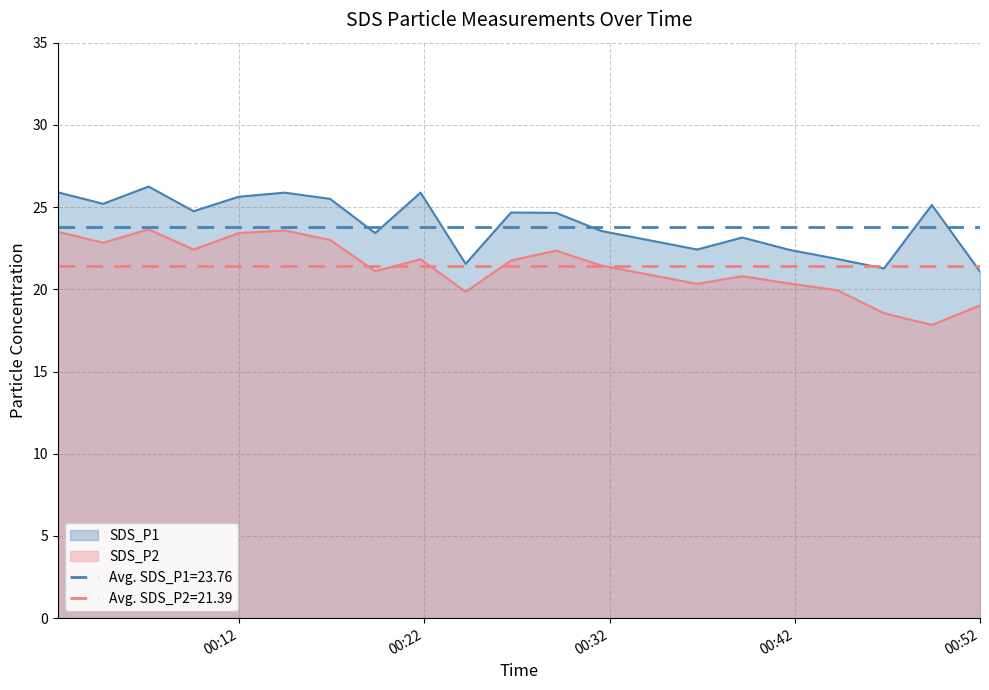

At which label is SDS_P1 closest to 23?

2022/05/01 00:39:10